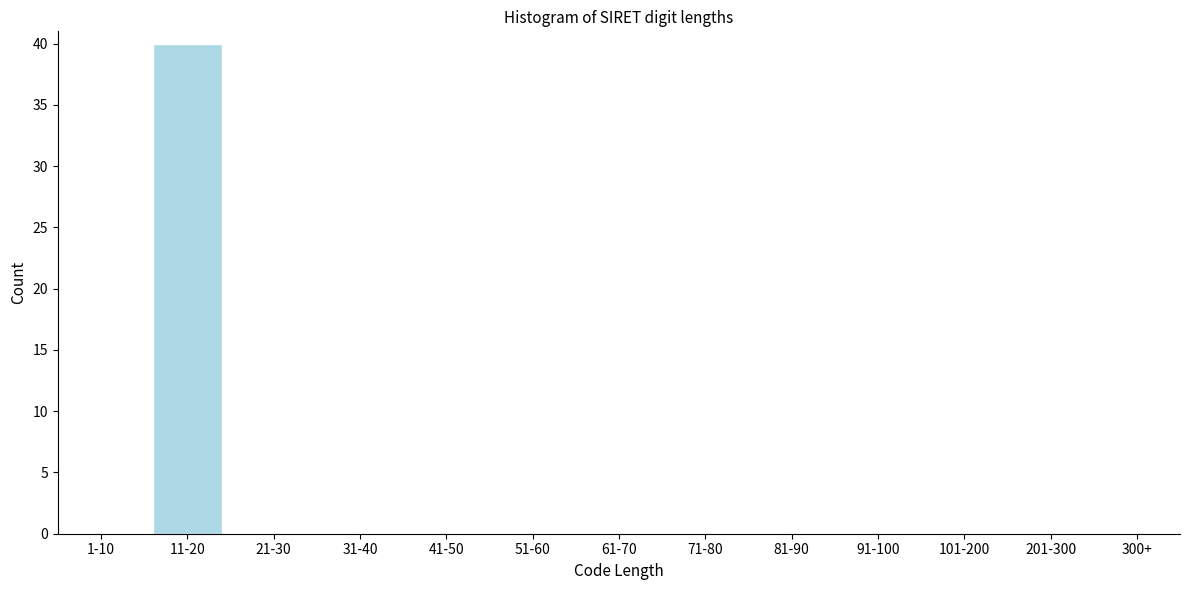

Reading right to left, list all the values displayed in this chart.

300+=0	201-300=0	101-200=0	91-100=0	81-90=0	71-80=0	61-70=0	51-60=0	41-50=0	31-40=0	21-30=0	11-20=40	1-10=0